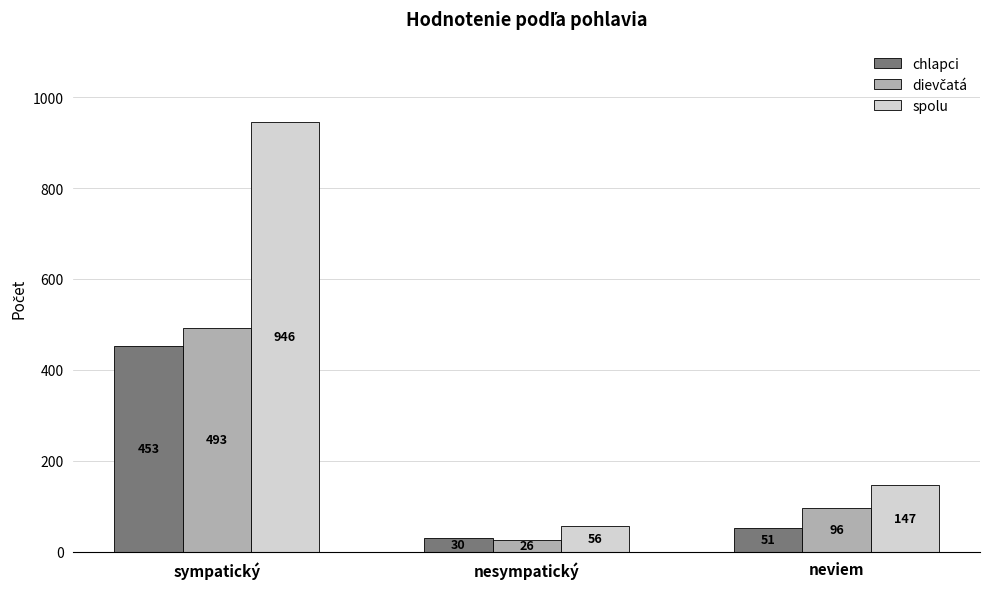

What is the total value across all series at nesympatický?

112